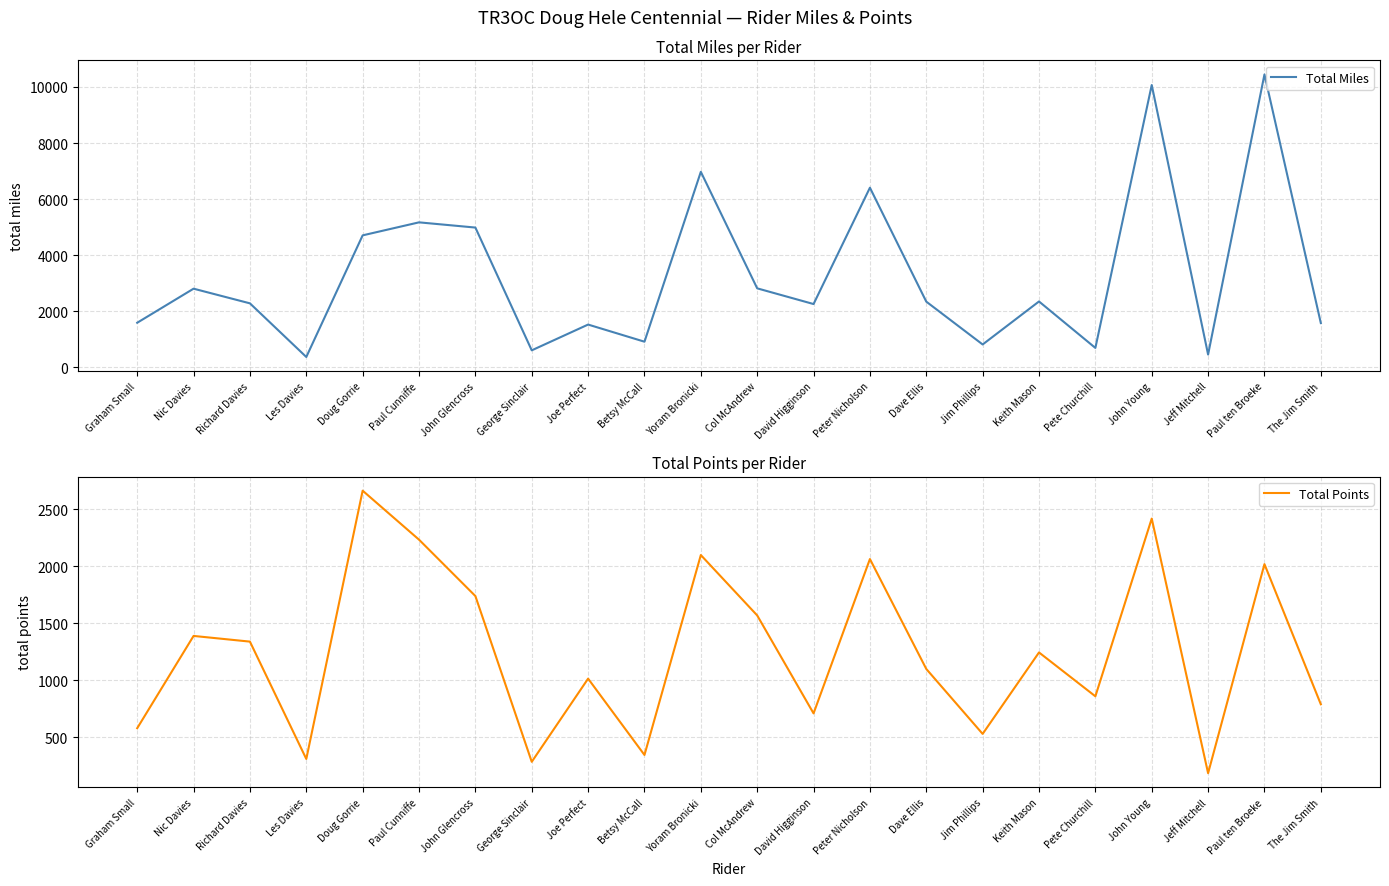

Reading left to right, list all the values displayed in this chart.

Total Miles: 1591	2806	2283	370	4708	5172	4986	607	1526	915	6974	2818	2258	6408	2344	816	2350	693	10070	457	10447	1580
Total Points: 580	1390	1340	310	2665	2235	1740	285	1015	345	2100	1570	710	2065	1100	530	1245	860	2420	185	2020	790